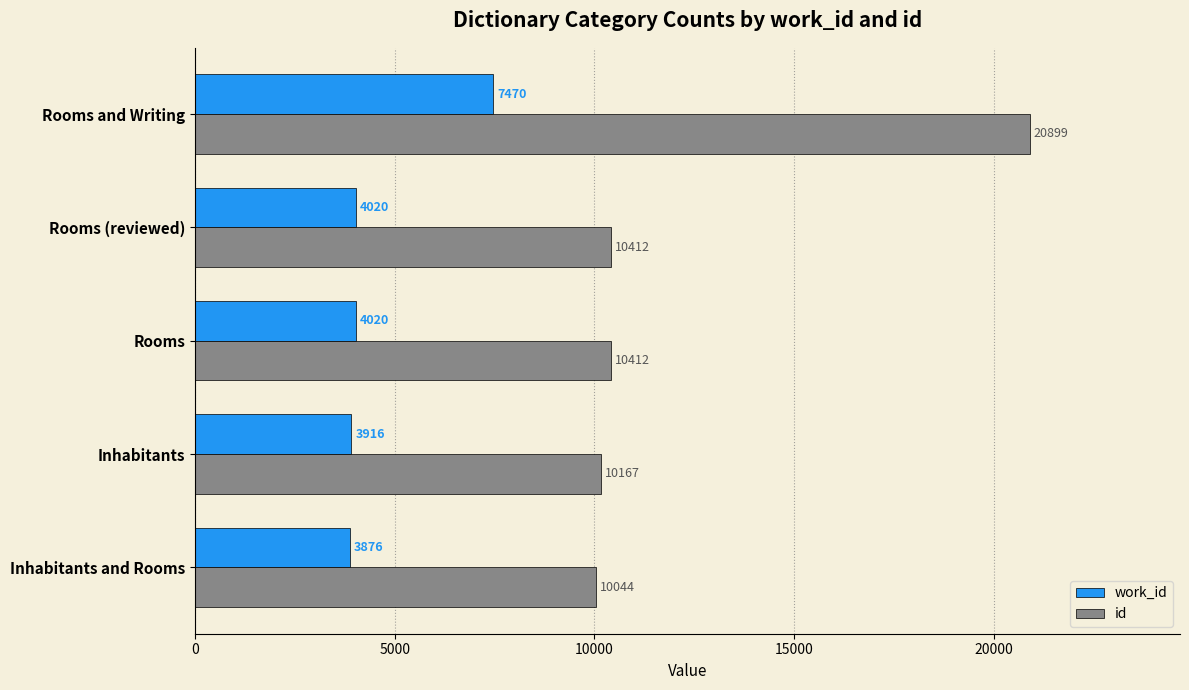

The value of id at Inhabitants is 10167. True or false?

True